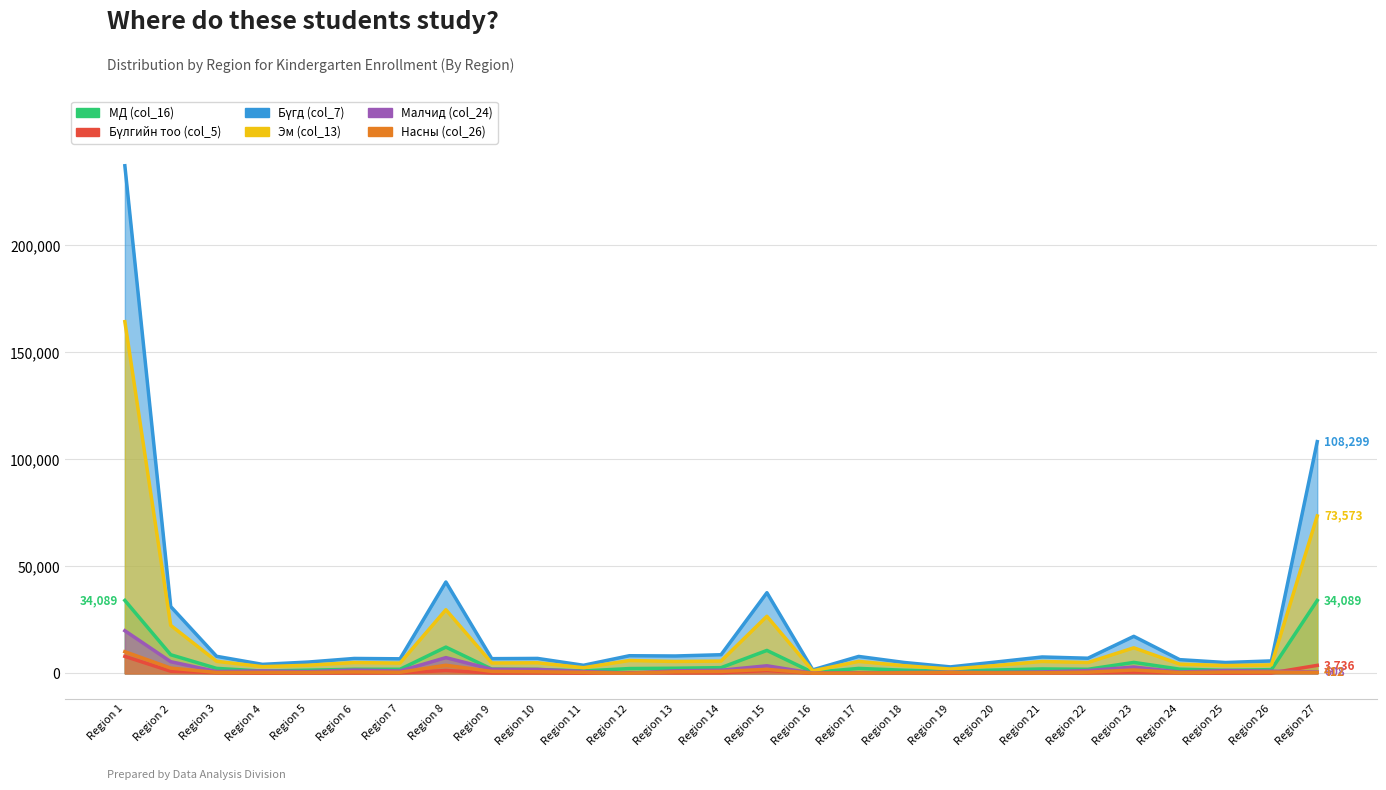

Which series has the largest total across all categories?

Бүгд (col_7)